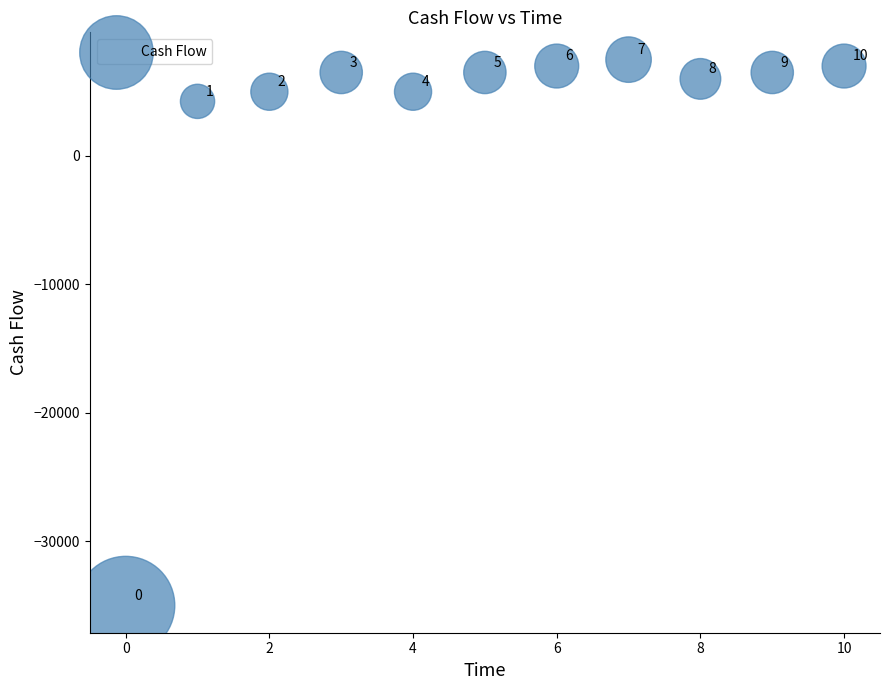

What Y value in the scatter plot is closest to -13750?

4250